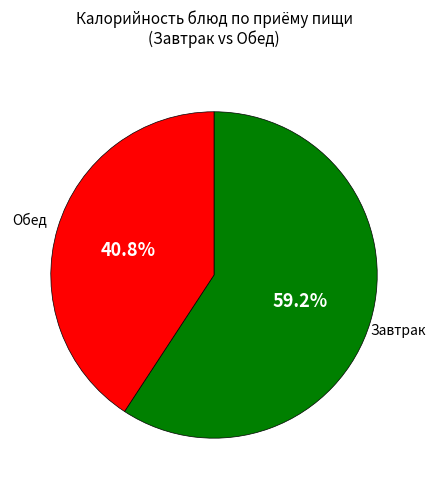

Rank the categories by value from lowest to highest.

Обед, Завтрак